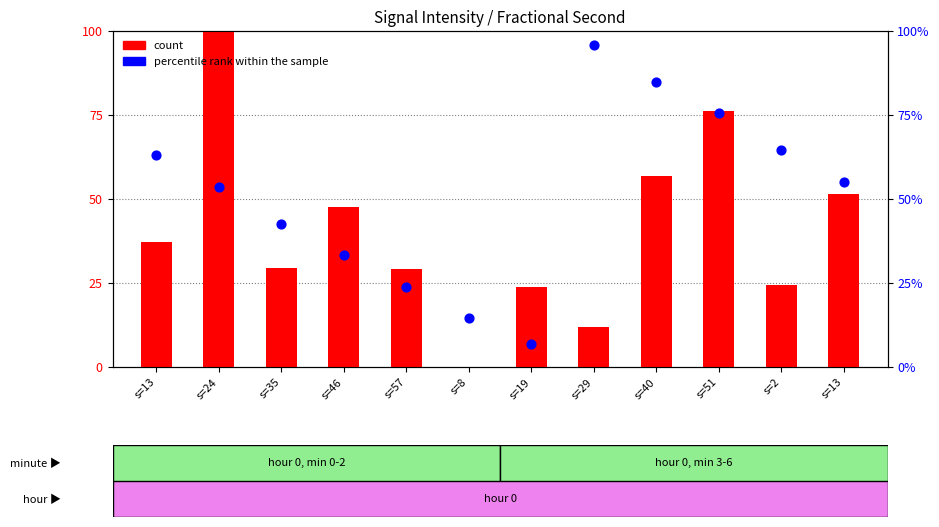

Is the value of percentile rank within the sample at s=8 greater than the value of count at s=24?

No